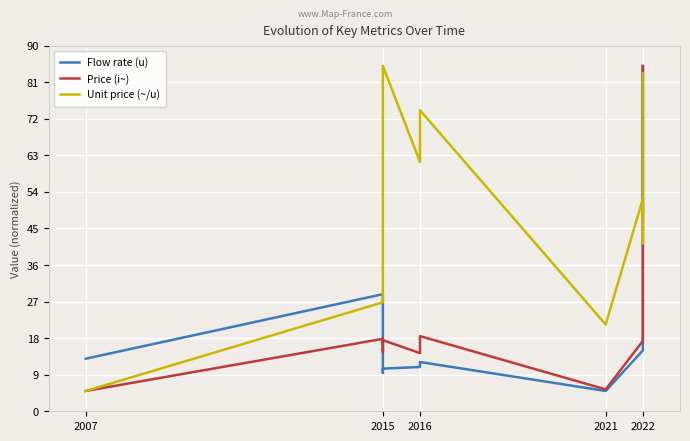

Count the number of categories in the chart.

12